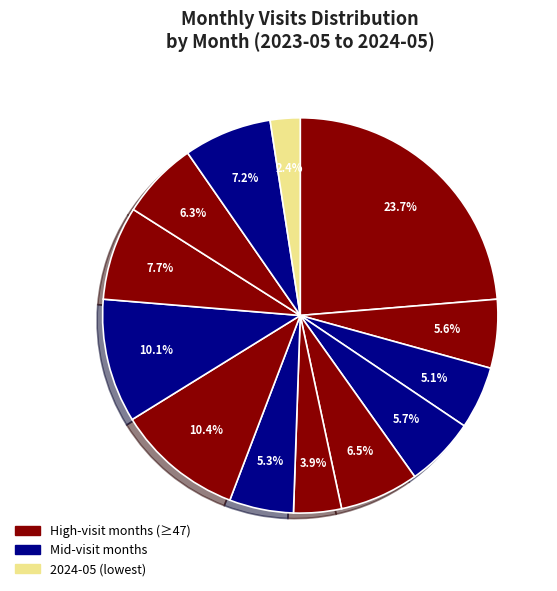

How many slices are in this pie chart?

13